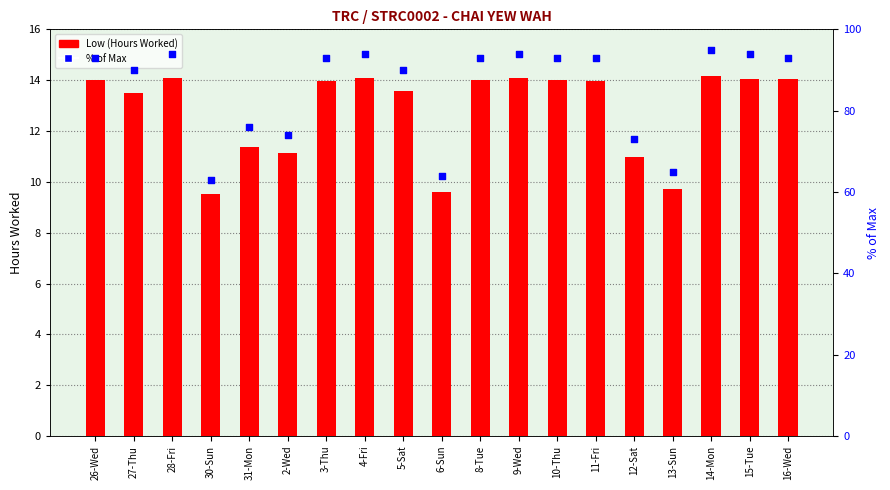

Which series reaches the maximum Y coordinate?

% of Max